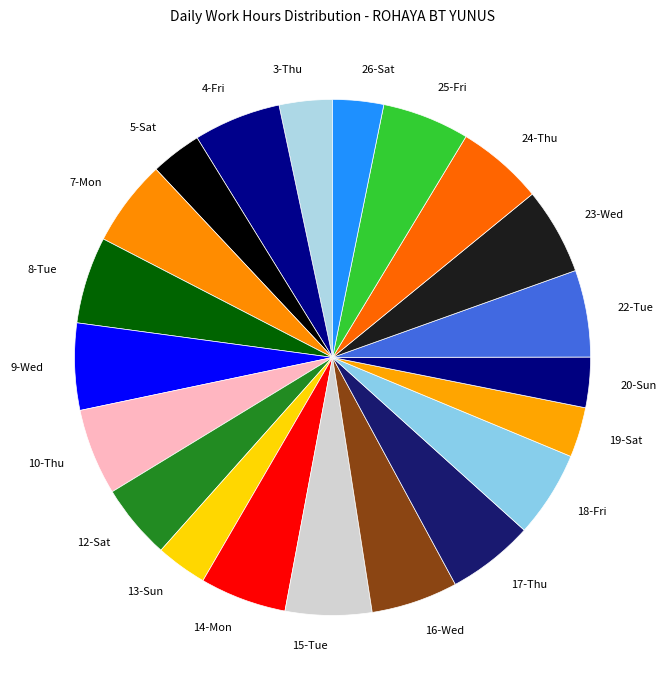

Does any single category account for the majority?

No